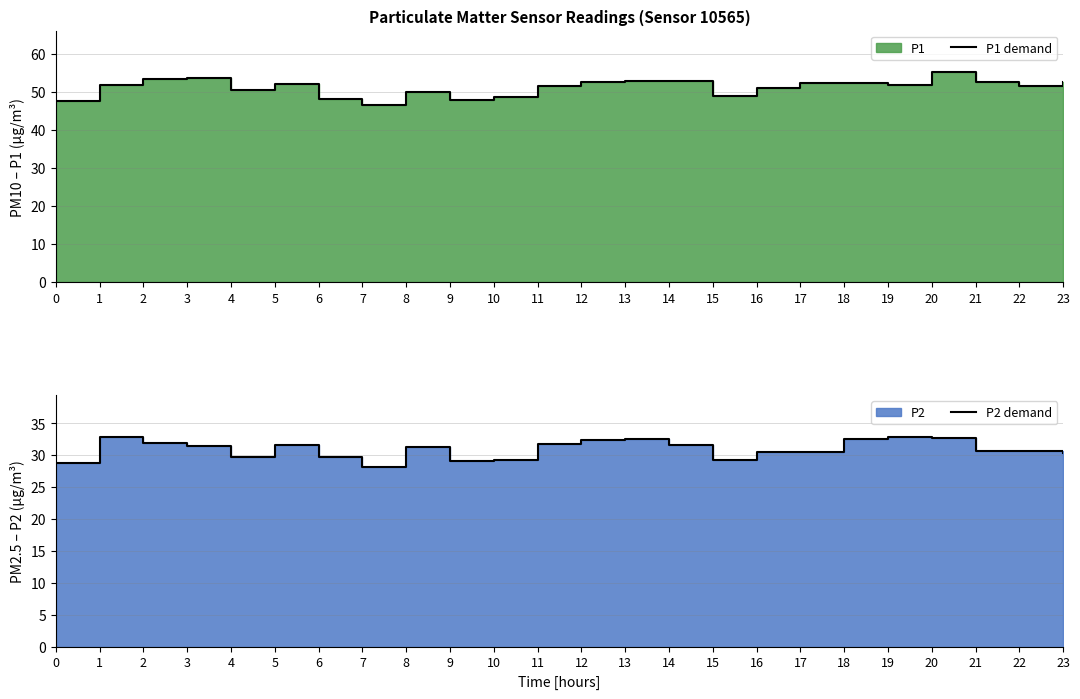

True or false: P2 demand and P1 demand cross at least once.

False